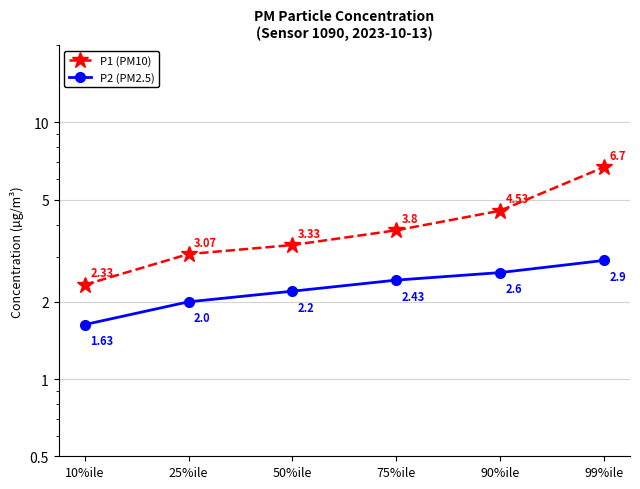

List the series in order of their peak value, highest first.

P1 (PM10), P2 (PM2.5)